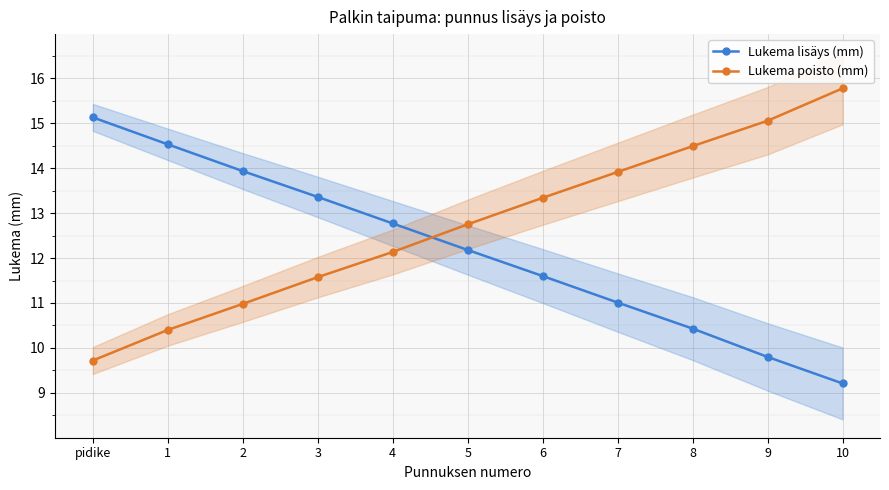

What position from the right is 8?

3